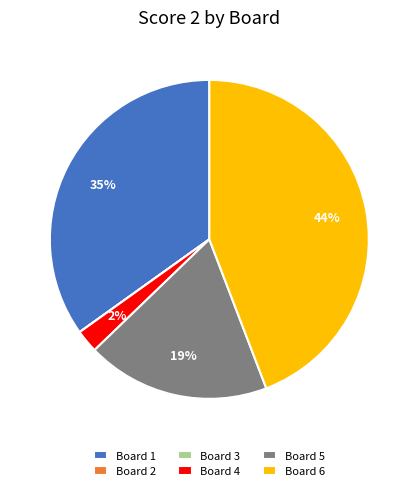

What percentage is the Board 4 slice, to the nearest percent?

2%